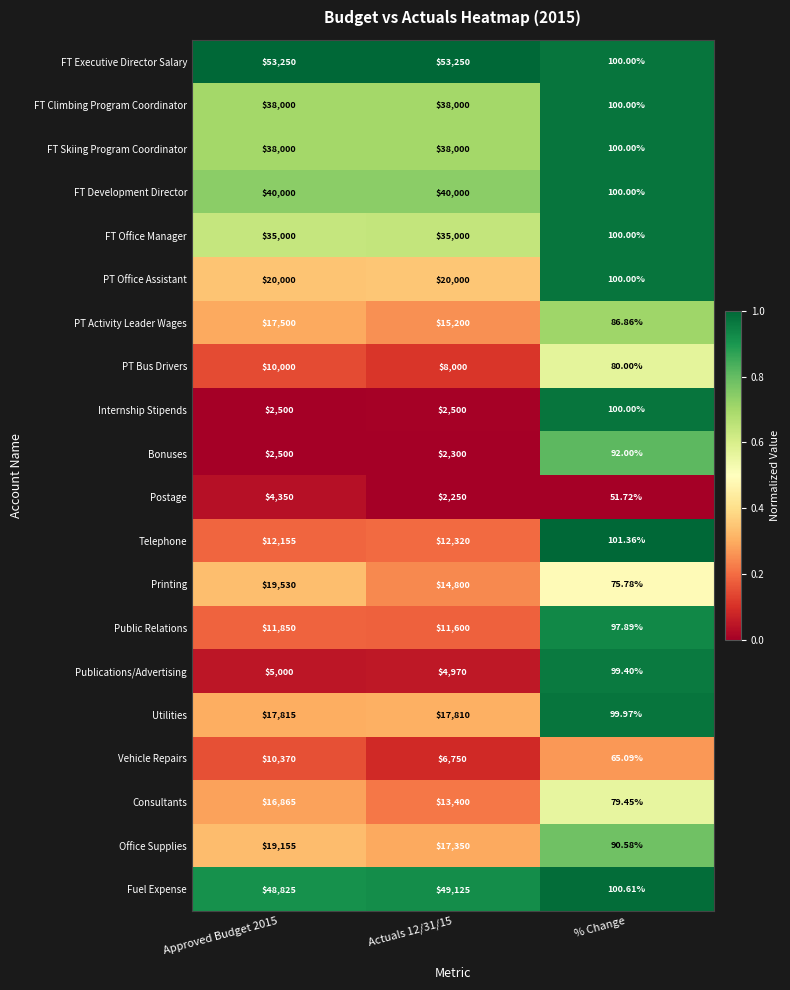

Which category has the lowest value across all series?

% Change